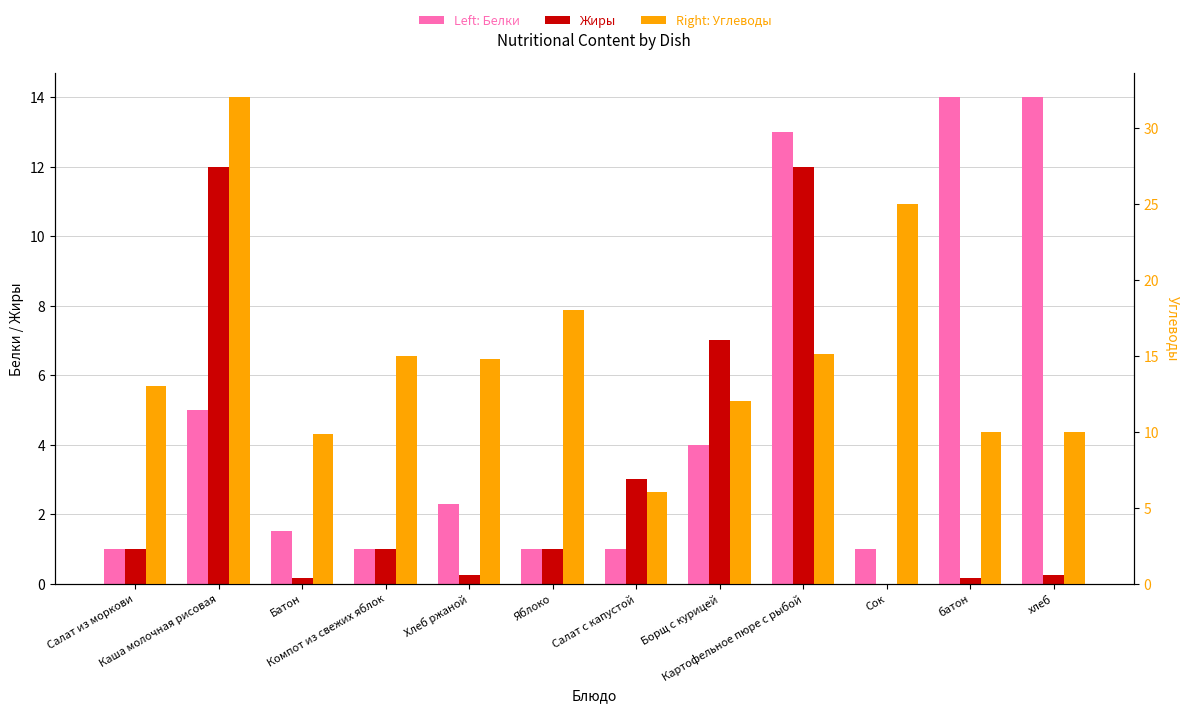

What is the highest value of the Белки series?

14.0